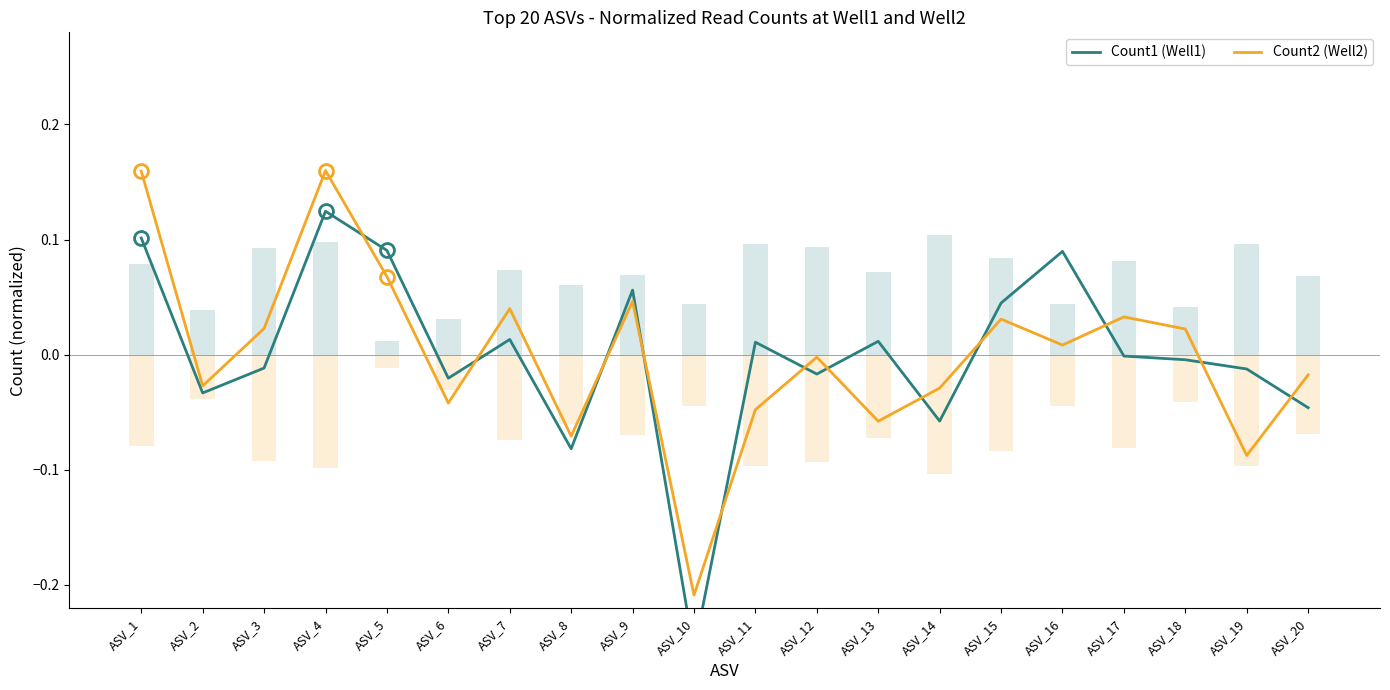

Reading left to right, transcribe all the data shown in this chart.

Count1 (Well1): 0.1	-0.0	-0.0	0.1	0.1	-0.0	0.0	-0.1	0.1	-0.3	0.0	-0.0	0.0	-0.1	0.0	0.1	-0.0	-0.0	-0.0	-0.0
Count2 (Well2): 0.2	-0.0	0.0	0.2	0.1	-0.0	0.0	-0.1	0.0	-0.2	-0.0	-0.0	-0.1	-0.0	0.0	0.0	0.0	0.0	-0.1	-0.0